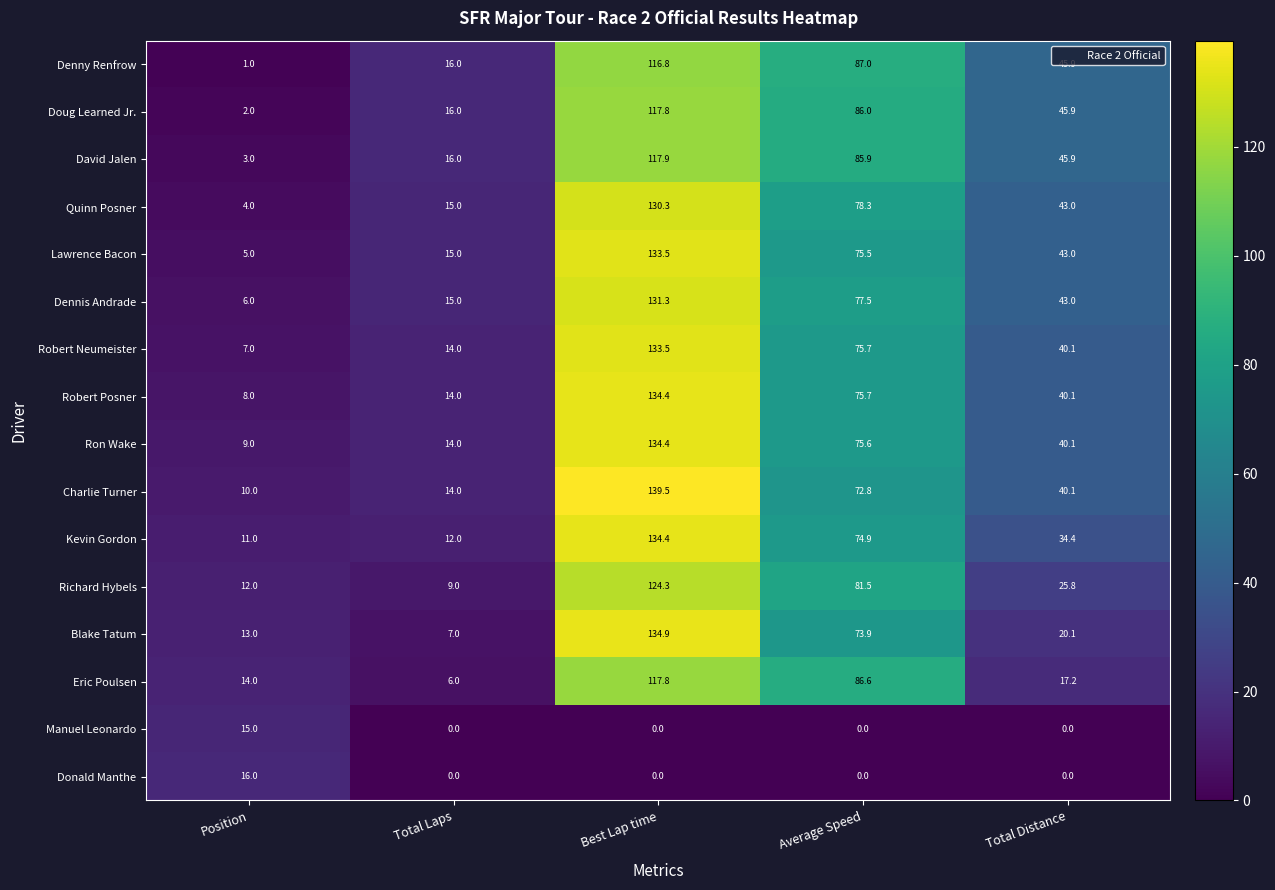

What is the approximate value of David Jalen at Position?

3.0